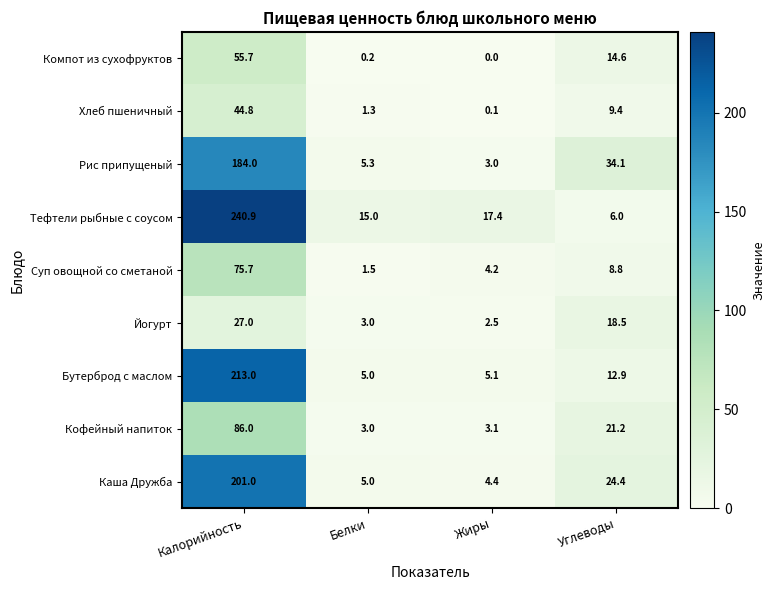

At how many categories does at least one series exceed 118?

1